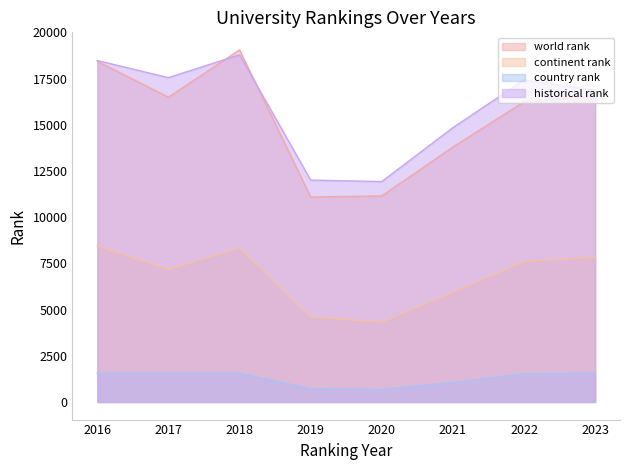

In world rank, how many points are lower than both neighbors (excluding endpoints)?

2